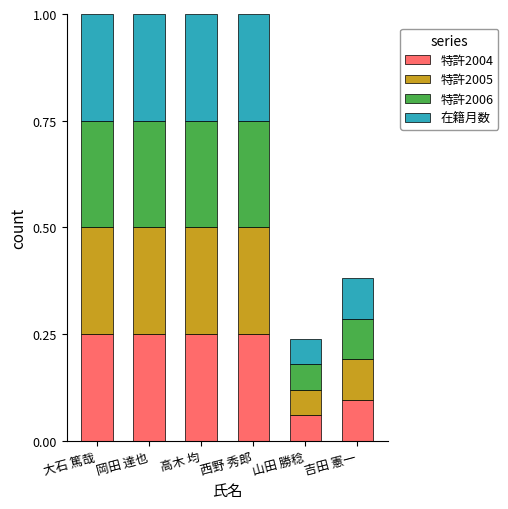

What is the total value across all series at 高木 均?

1.0